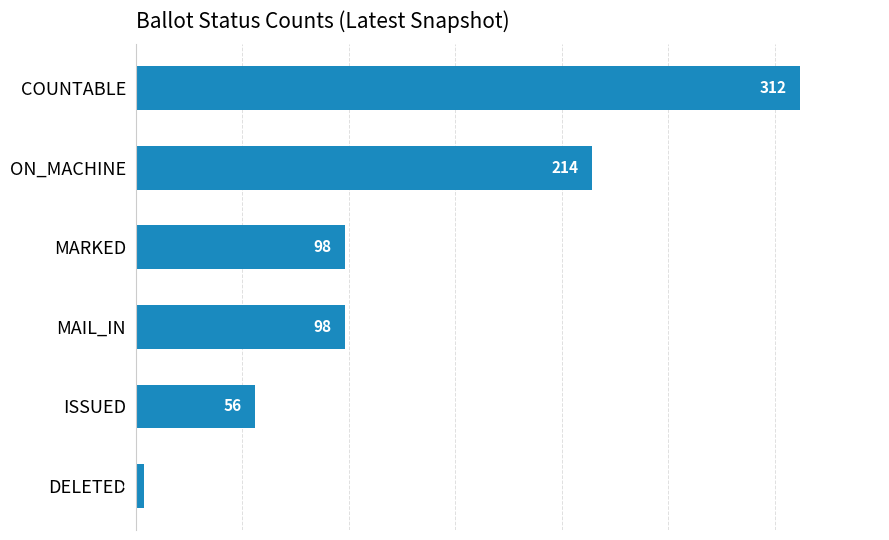

What is the minimum value shown in the chart?

4